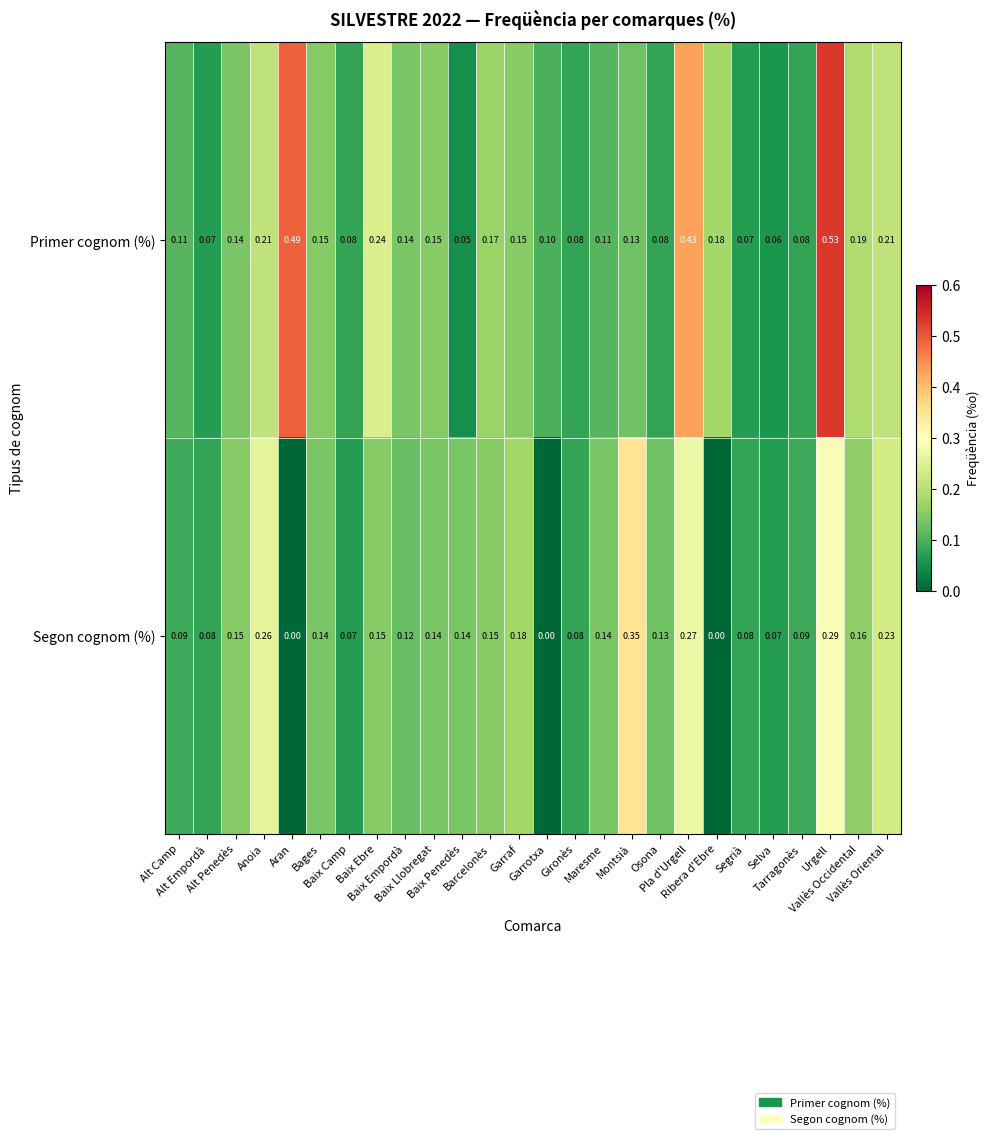

At which category does the chart reach its peak across all series?

Urgell